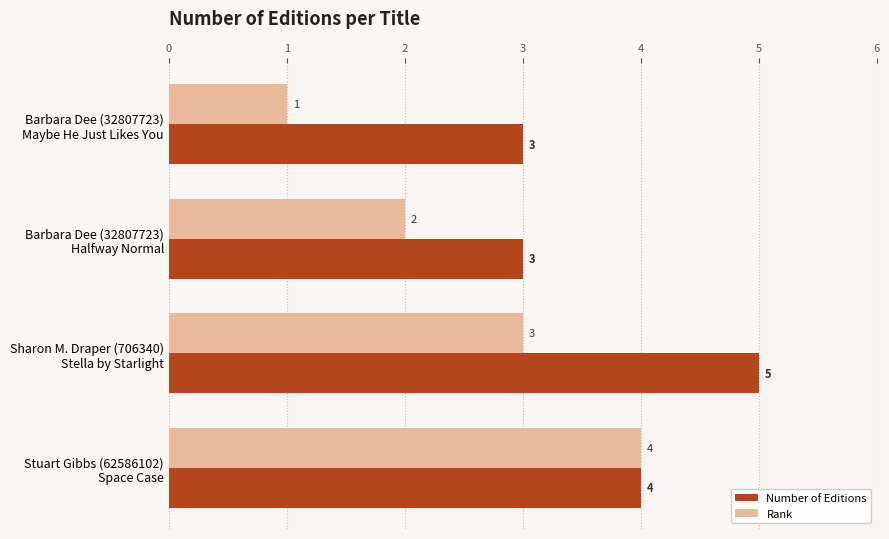

List the series in order of their overall mean, lowest first.

Rank, Number of Editions